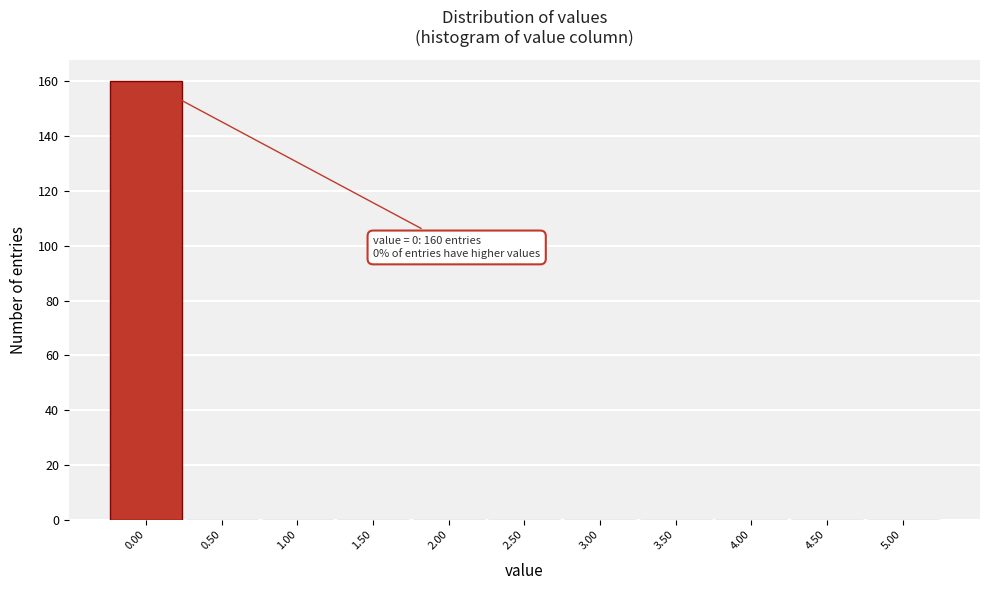

Which range on the x-axis has the tallest bar?

-0.25 to 0.25